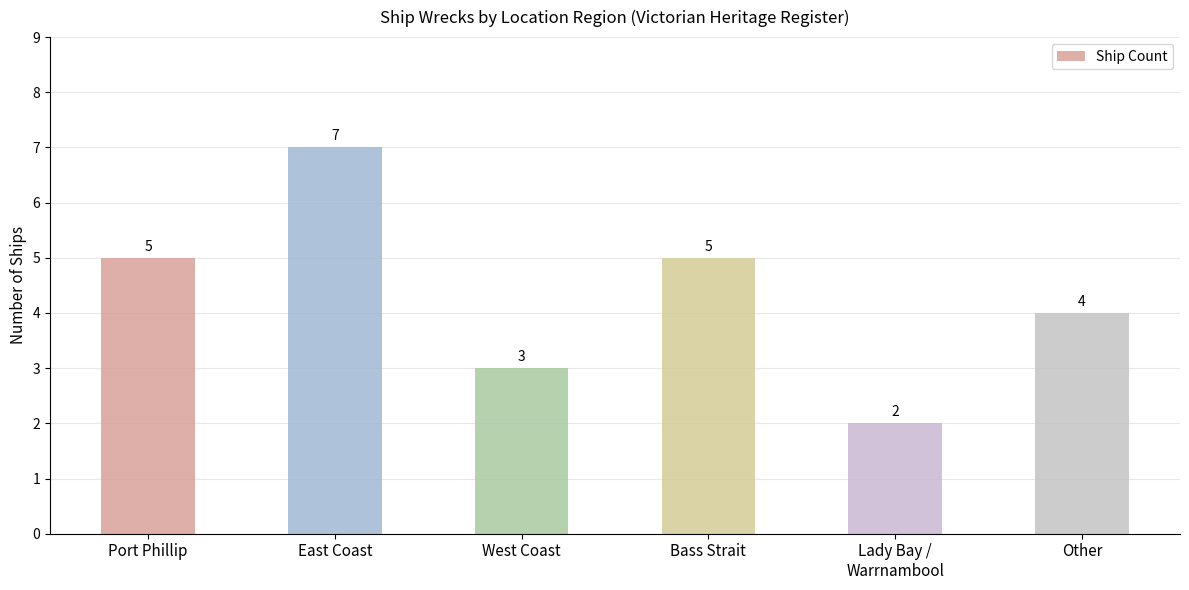

Between West Coast and Port Phillip, which is larger?

Port Phillip